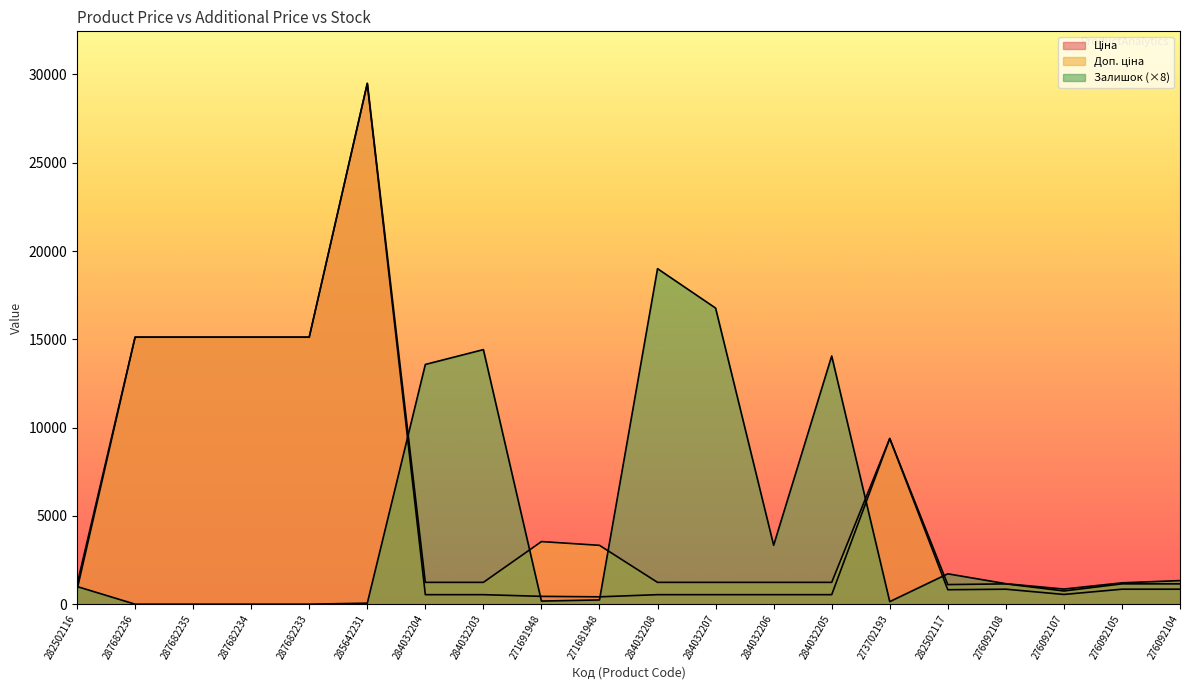

True or false: Залишок and Доп. ціна intersect in this chart.

True